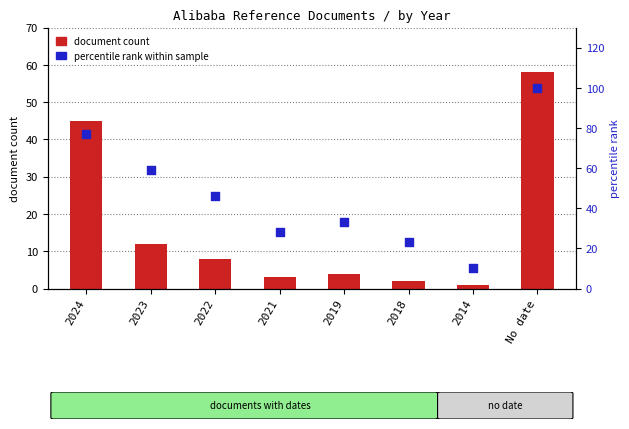

Is the value of document count at 2019 greater than the value of percentile rank within sample at 2024?

No